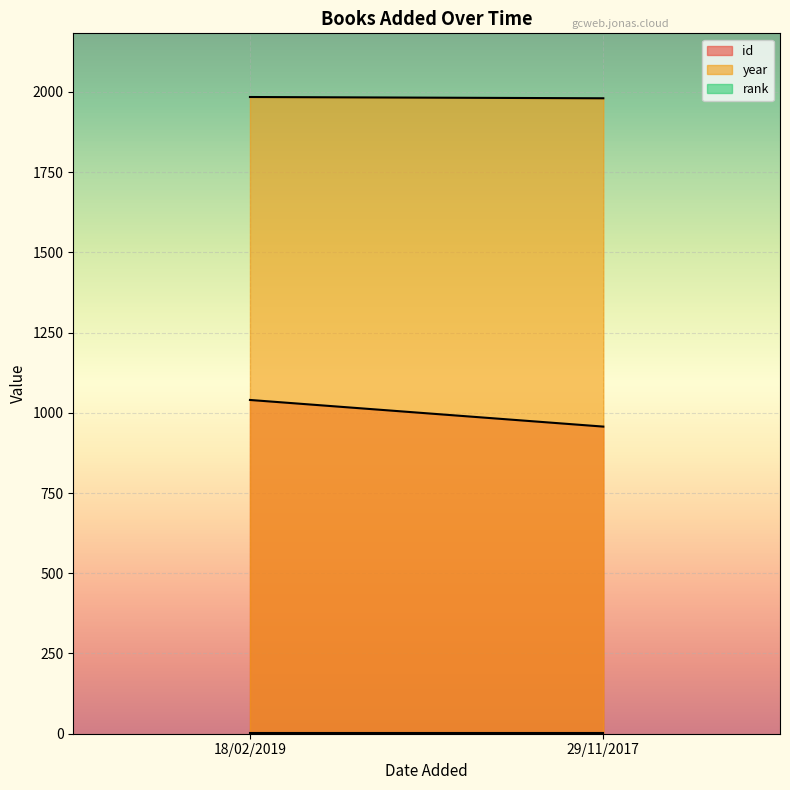

What are all the series names shown in the legend?

id, year, rank